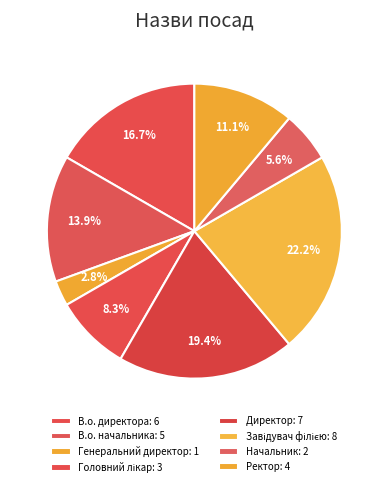

How many segments does this pie chart have?

8